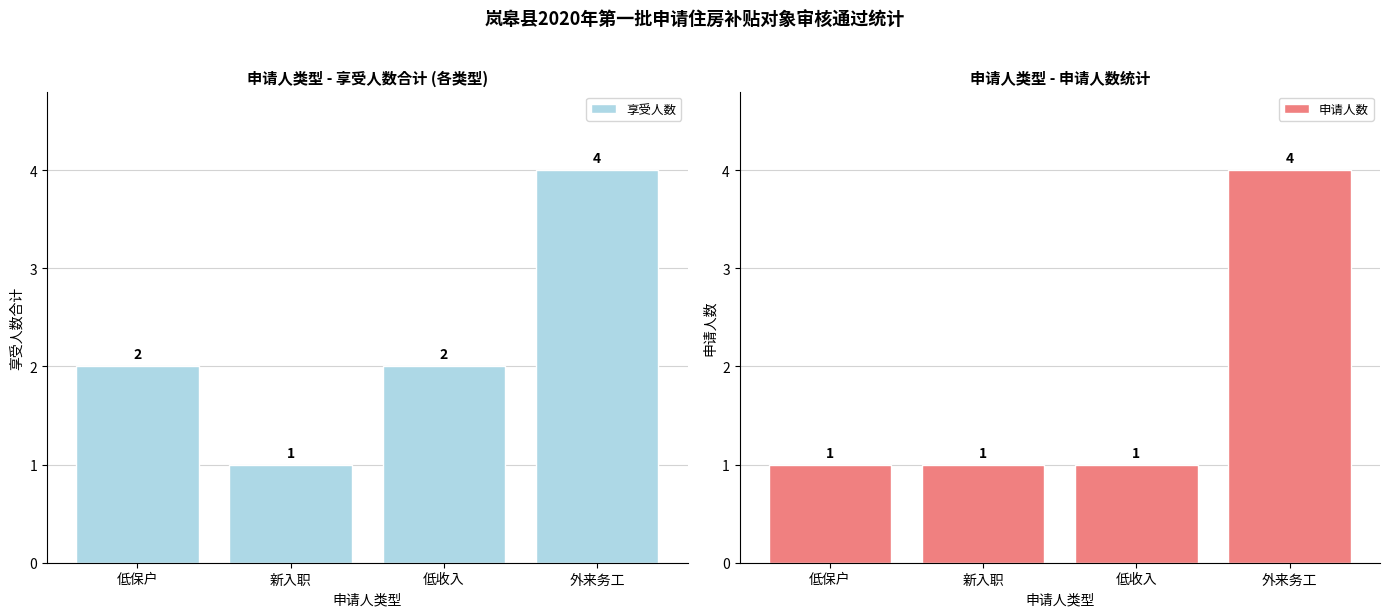

What is the sum of the 享受人数 values at 外来务工 and 低保户?

6